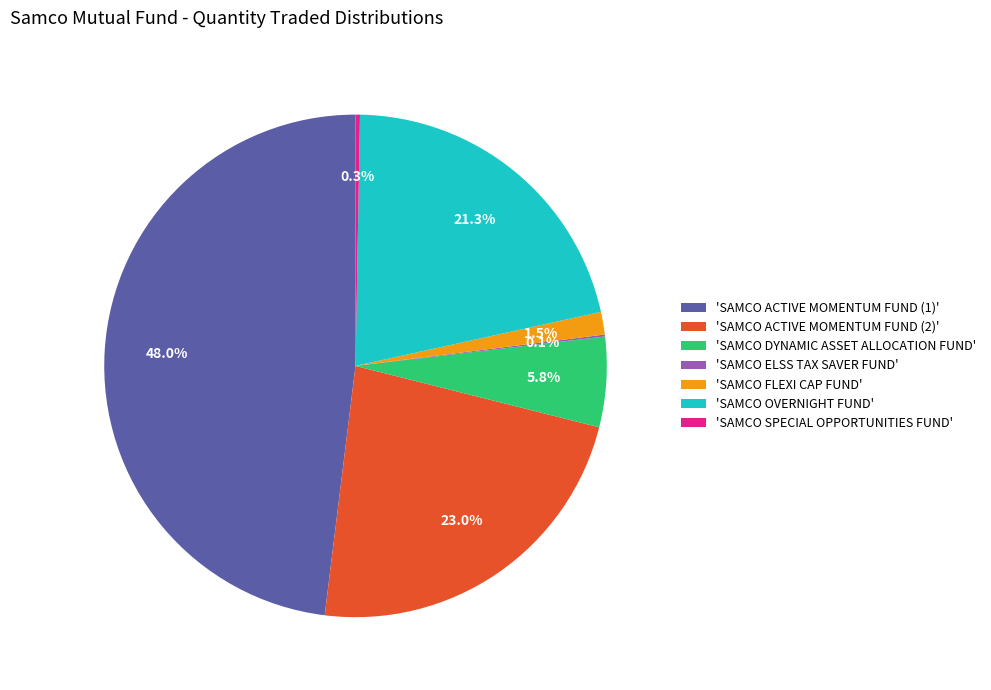

What percentage is NOT represented by 'SAMCO DYNAMIC ASSET ALLOCATION FUND'?

94.2%